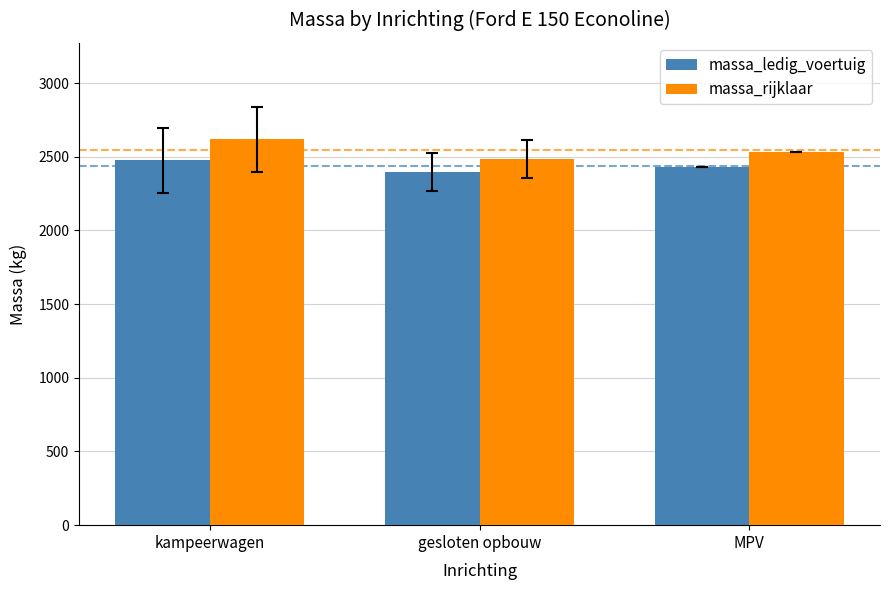

How many bars are there in each group?

2